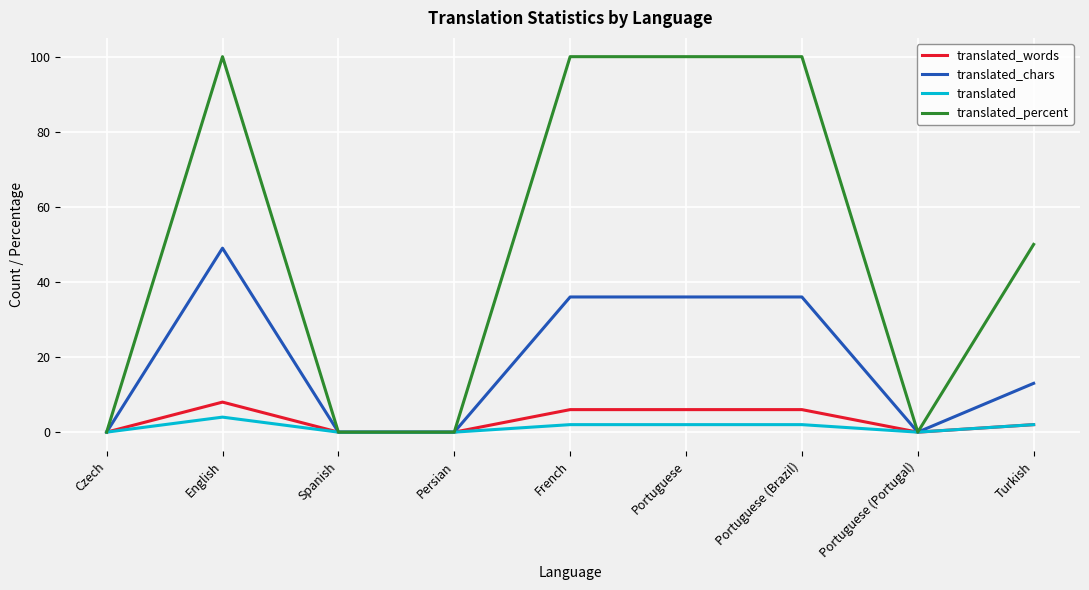

True or false: translated has a value of 0 at Portuguese (Portugal).

True